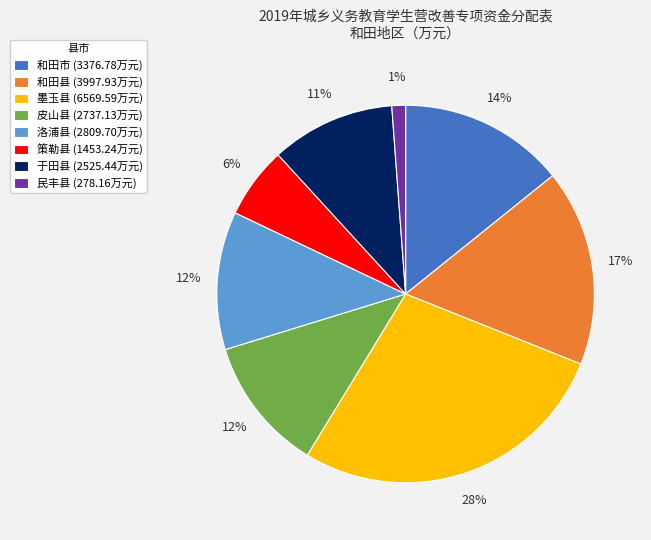

Is there any slice that represents more than half of the pie?

No